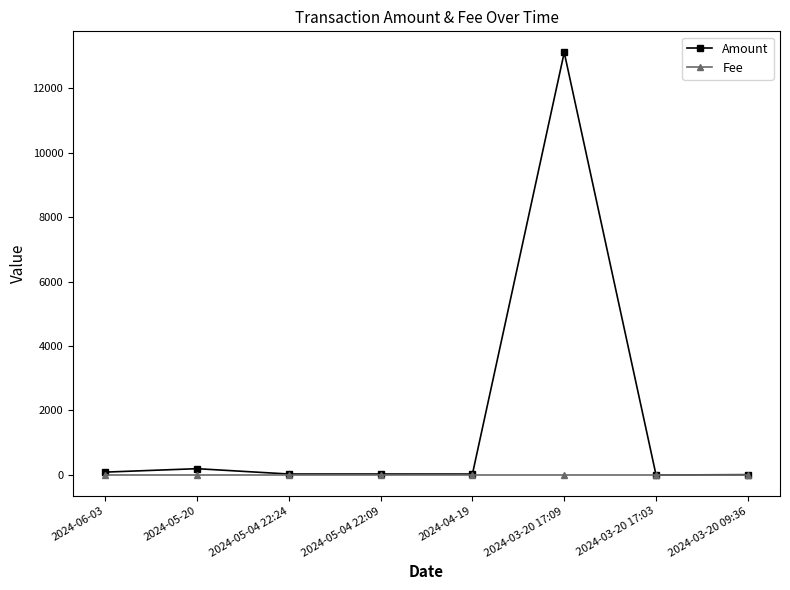

What is the spread (max minus min) of values at 2024-04-19?

29.0